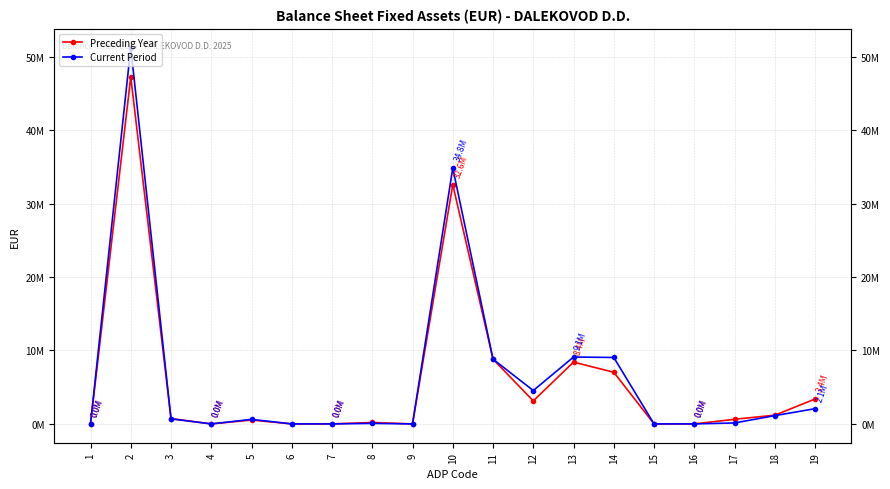

At which label does Preceding Year reach its peak?

2